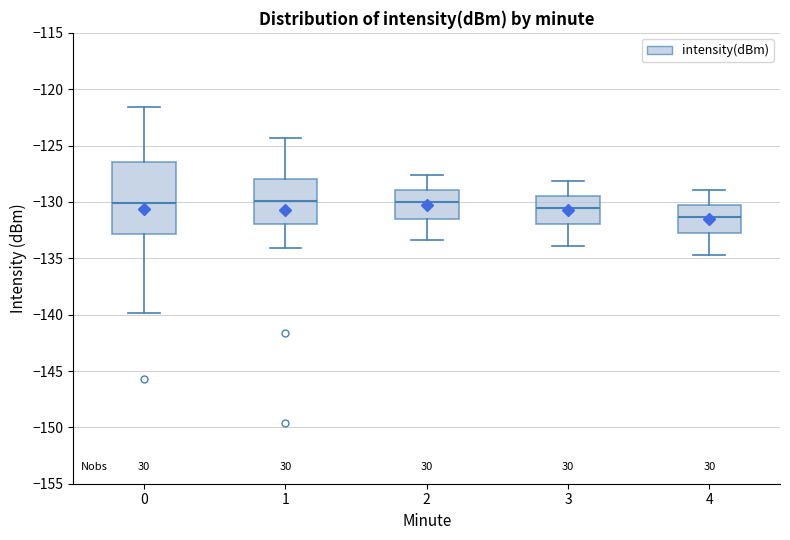

Reading left to right, transcribe this box plot: for each box, give where its median line is, the range the box spans, and where its two whiskers end, as read against the y-axis. The values are not printed on the chart, so give them approximately, as read against the axis.

0: median -130.0, box -133.0 to -126.5, whiskers -140.0 to -121.5
1: median -130.0, box -132.0 to -128.0, whiskers -134.0 to -124.5
2: median -130.0, box -131.5 to -129.0, whiskers -133.5 to -127.5
3: median -130.5, box -132.0 to -129.5, whiskers -134.0 to -128.0
4: median -131.5, box -132.5 to -130.0, whiskers -134.5 to -129.0